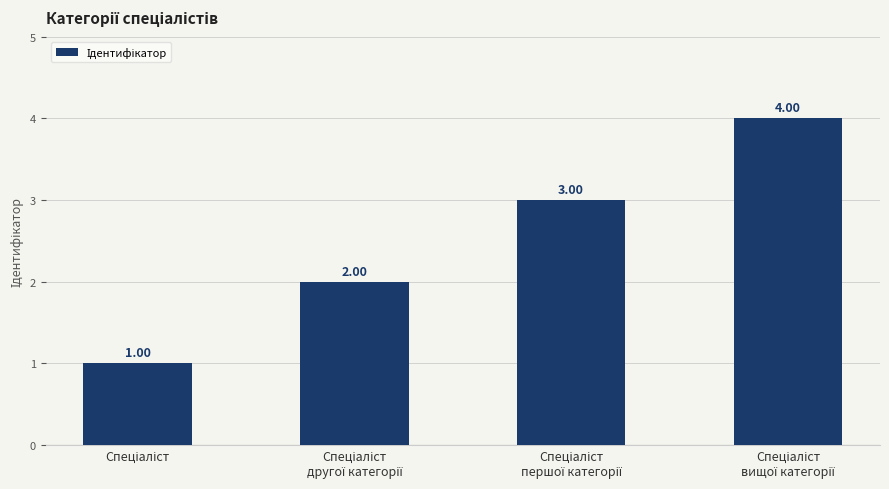

What is the difference between the maximum and second lowest values?

2